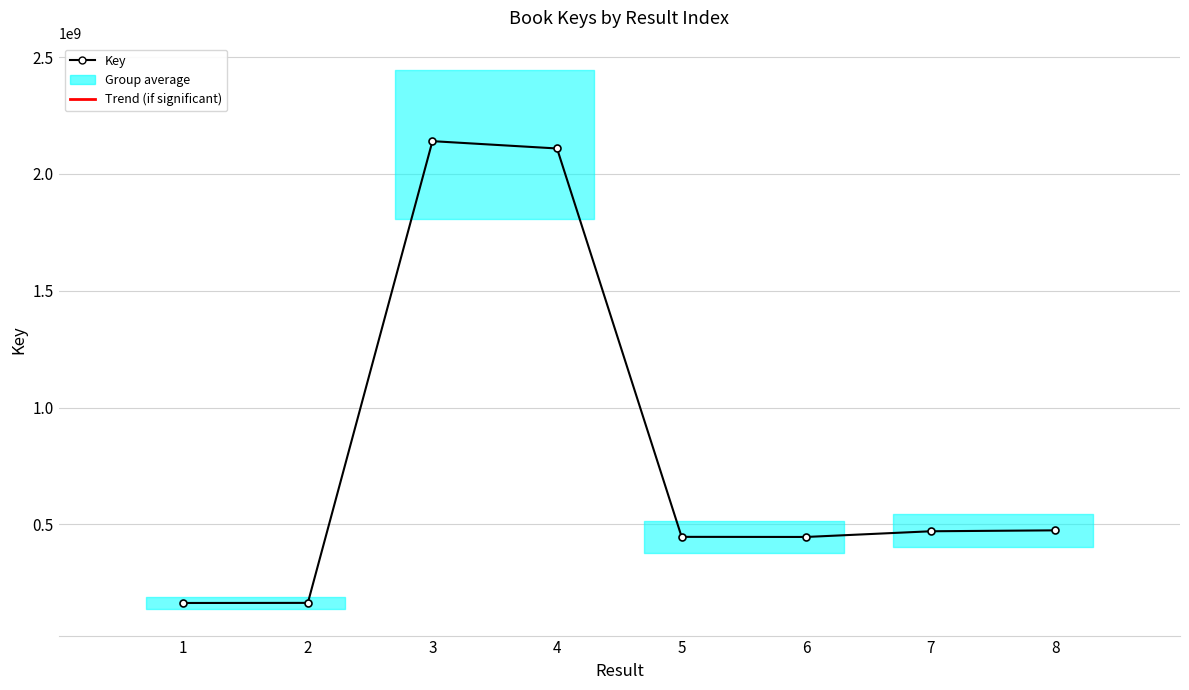

What is the average value?

801859377